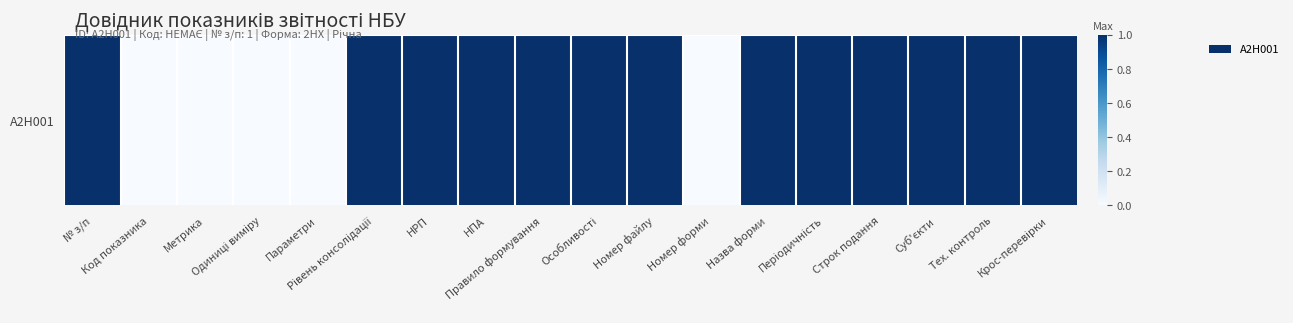

Is it true that the value at Метрика is 0?

False